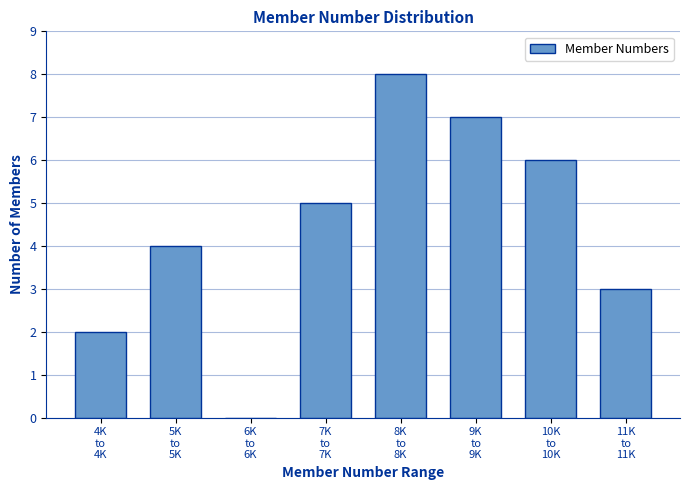

What is the sum of all values?

35